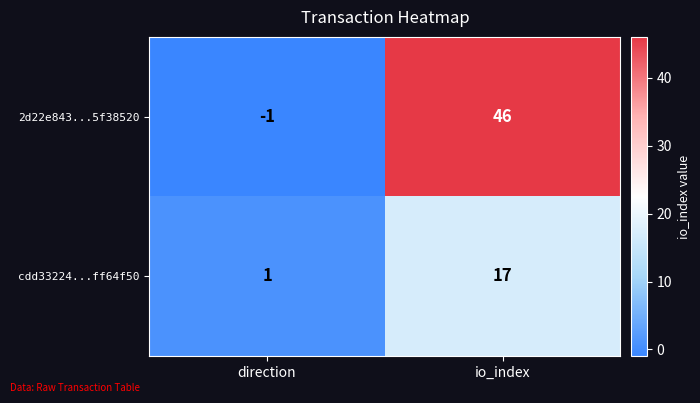

At io_index, list the series in order from largest to smallest.

2d22e843...5f38520, cdd33224...ff64f50